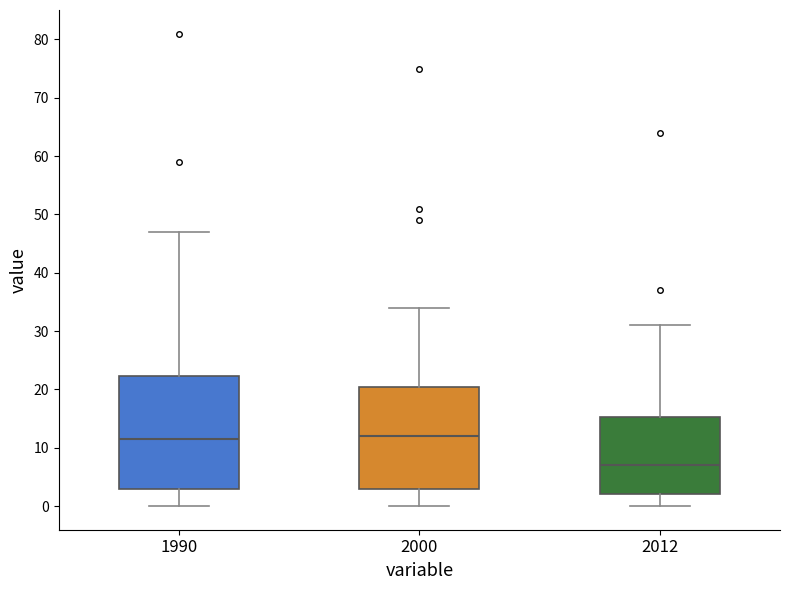

Reading left to right, transcribe this box plot: for each box, give where its median line is, the range the box spans, and where its two whiskers end, as read against the y-axis. The values are not printed on the chart, so give them approximately, as read against the axis.

1990: median 12, box 3 to 22, whiskers 0 to 47
2000: median 12, box 3 to 21, whiskers 0 to 34
2012: median 7, box 2 to 15, whiskers 0 to 31